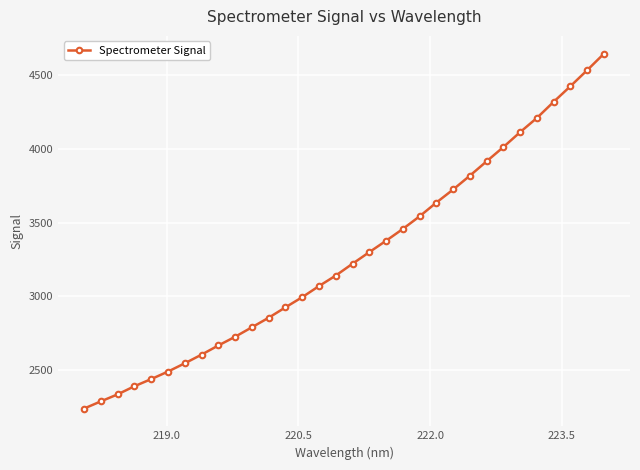

What is the value of the 30th point from the left?

4426.3